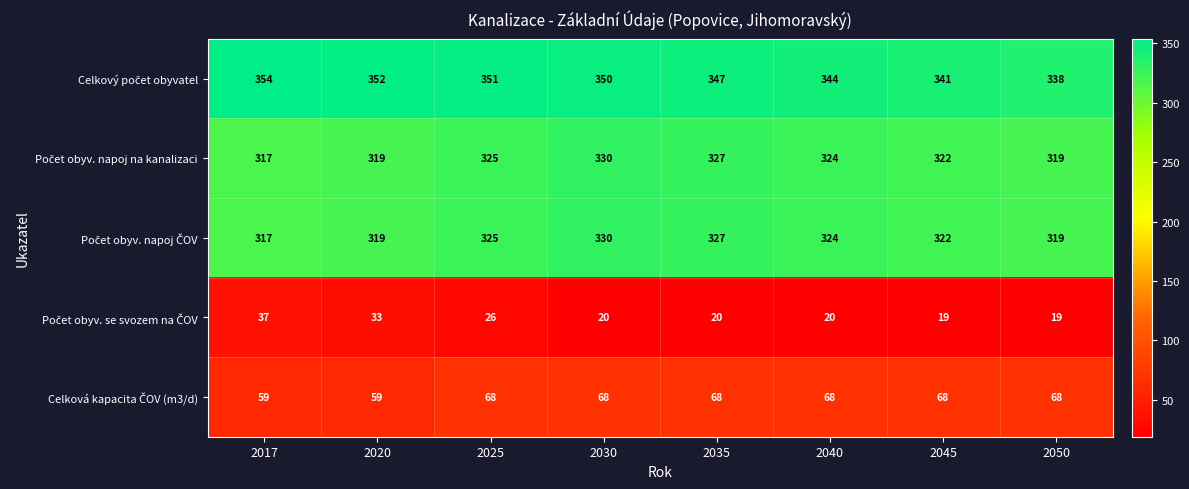

Count the number of data series in this chart.

5